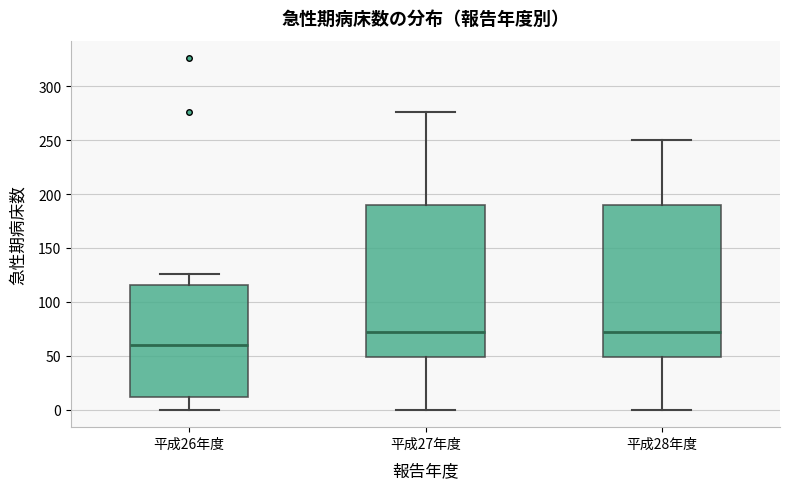

Where does the lower whisker of the box for 平成27年度 end on the y-axis? The values are not printed on the chart, so give them approximately, as read against the axis.

0